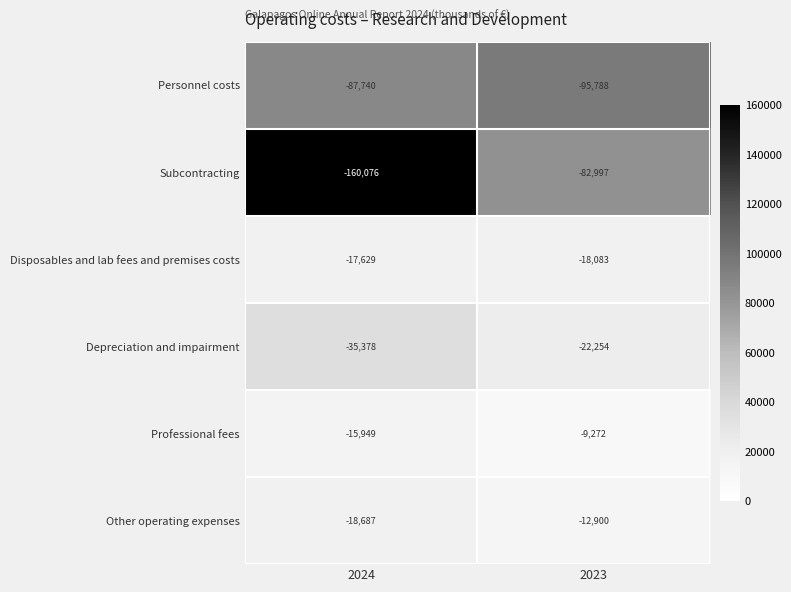

Reading right to left, transcribe all the data shown in this chart.

Personnel costs: 2023=-95788	2024=-87740
Subcontracting: 2023=-82997	2024=-160076
Disposables and lab fees and premises costs: 2023=-18083	2024=-17629
Depreciation and impairment: 2023=-22254	2024=-35378
Professional fees: 2023=-9272	2024=-15949
Other operating expenses: 2023=-12900	2024=-18687